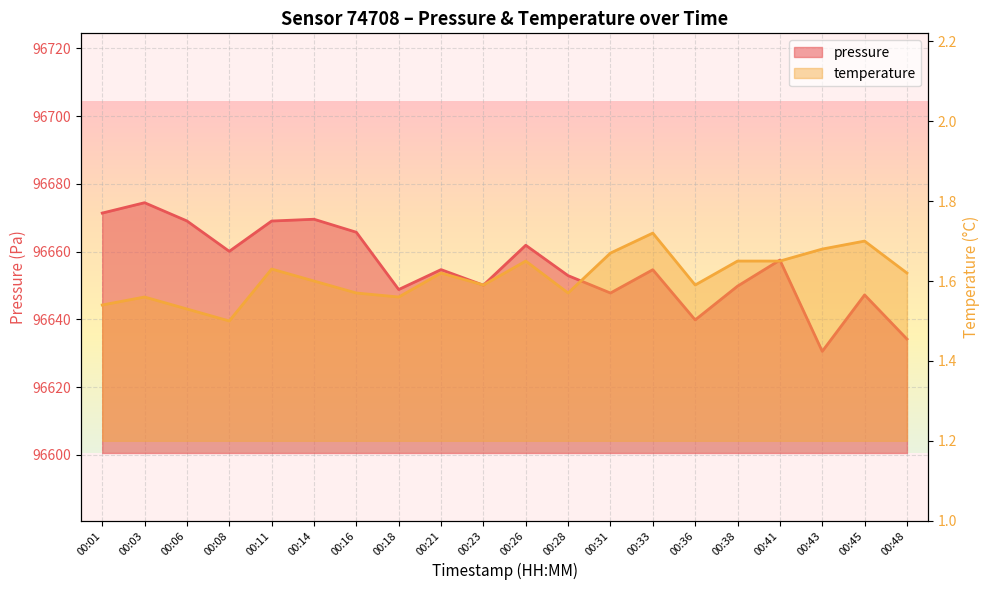

The value of pressure at 00:45 is 159868.1. True or false?

False